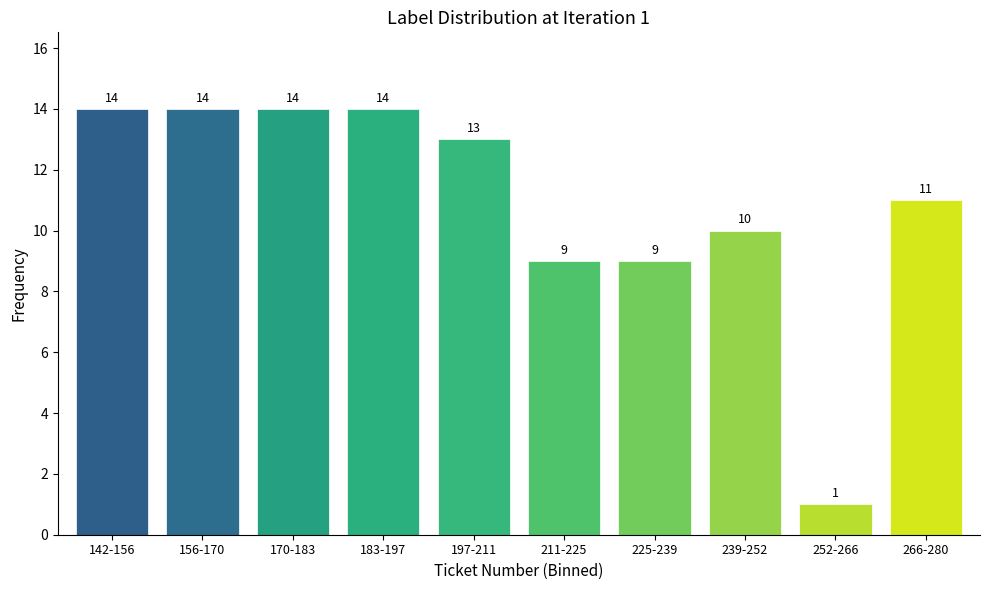

Reading left to right, list all the values displayed in this chart.

14	14	14	14	13	9	9	10	1	11